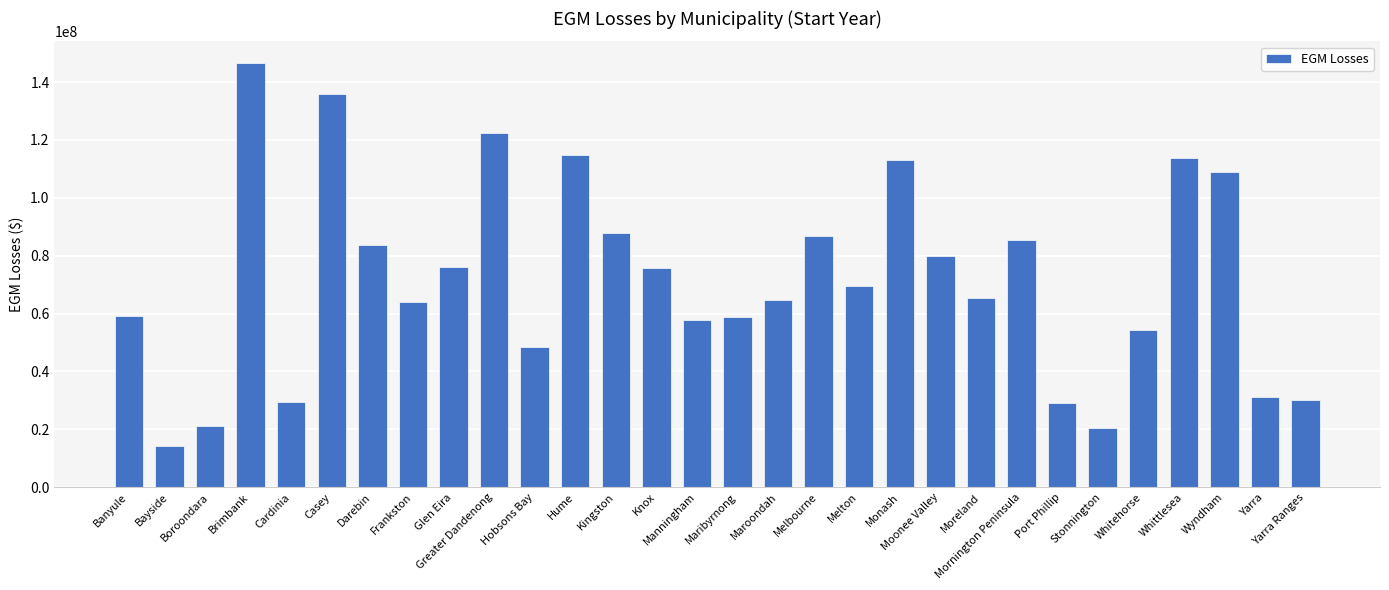

What is the change in value from Monash to Yarra Ranges?

-83160433.1